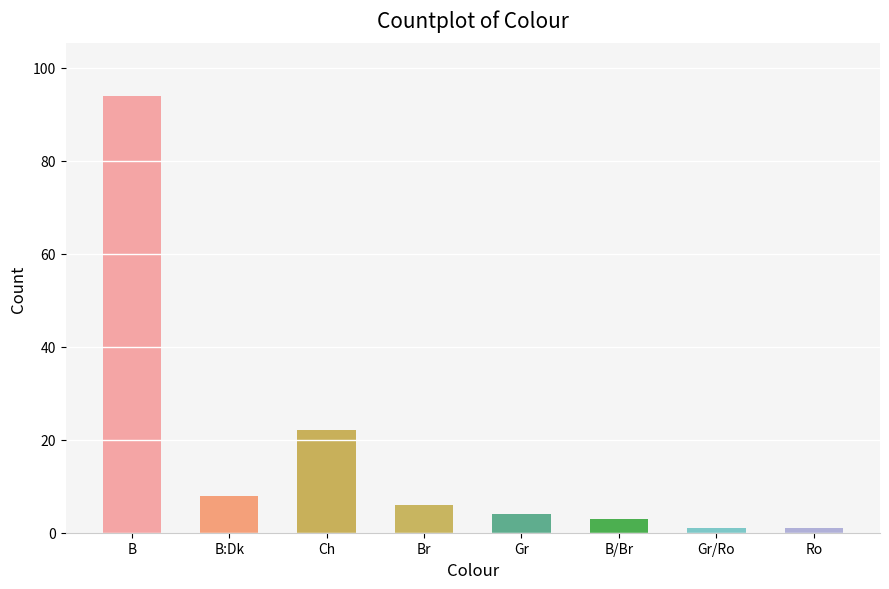

Where is the data nearest to the value 47?

Ch